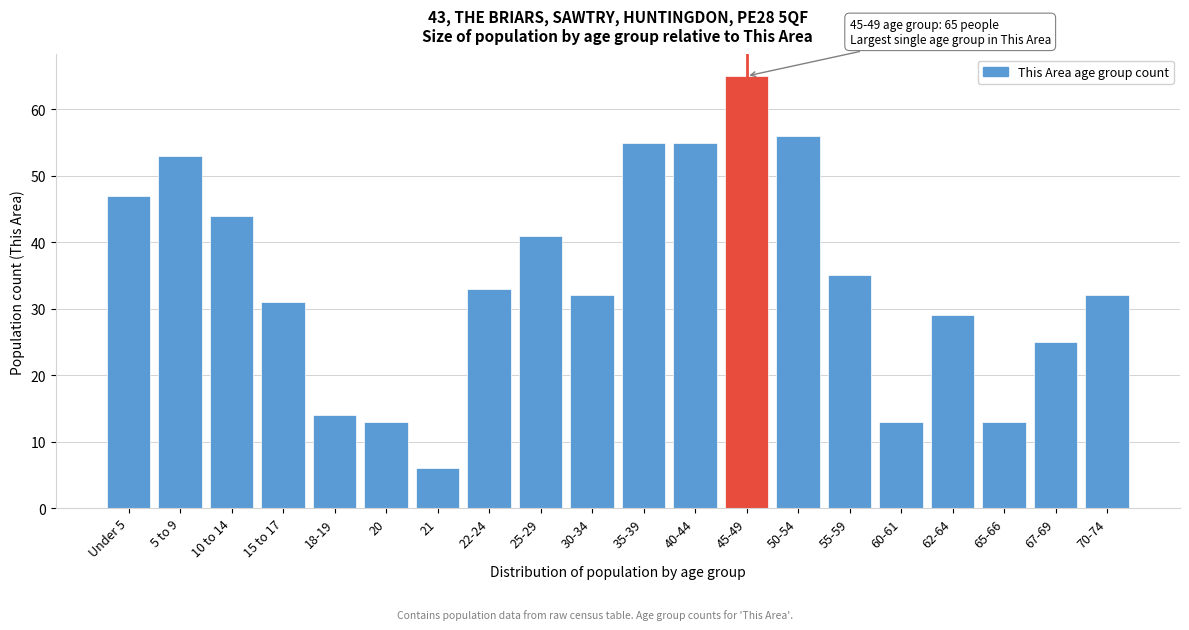

Reading left to right, list all the values displayed in this chart.

47	53	44	31	14	13	6	33	41	32	55	55	65	56	35	13	29	13	25	32